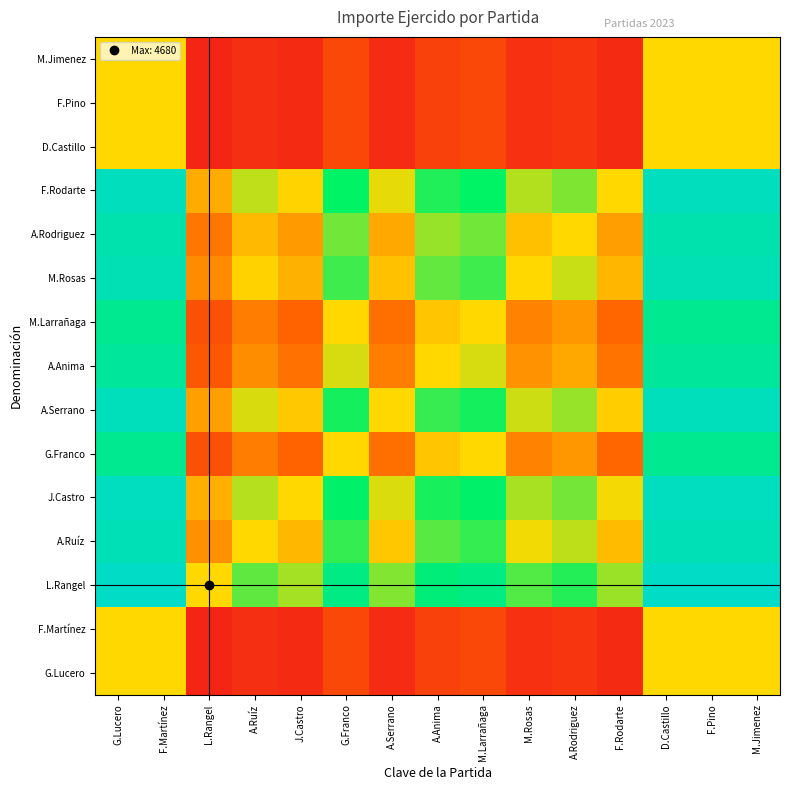

Reading left to right, extract all data points from this chart.

G.Lucero: G.Lucero=0.5	F.Martínez=0.5	L.Rangel=0.0	A.Ruíz=0.1	J.Castro=0.1	G.Franco=0.2	A.Serrano=0.1	A.Anima=0.1	M.Larrañaga=0.2	M.Rosas=0.1	A.Rodriguez=0.1	F.Rodarte=0.1	D.Castillo=0.5	F.Pino=0.5	M.Jimenez=0.5
F.Martínez: G.Lucero=0.5	F.Martínez=0.5	L.Rangel=0.0	A.Ruíz=0.1	J.Castro=0.1	G.Franco=0.2	A.Serrano=0.1	A.Anima=0.1	M.Larrañaga=0.2	M.Rosas=0.1	A.Rodriguez=0.1	F.Rodarte=0.1	D.Castillo=0.5	F.Pino=0.5	M.Jimenez=0.5
L.Rangel: G.Lucero=1.0	F.Martínez=1.0	L.Rangel=0.5	A.Ruíz=0.7	J.Castro=0.6	G.Franco=0.8	A.Serrano=0.6	A.Anima=0.8	M.Larrañaga=0.8	M.Rosas=0.7	A.Rodriguez=0.7	F.Rodarte=0.6	D.Castillo=1.0	F.Pino=1.0	M.Jimenez=1.0
A.Ruíz: G.Lucero=0.9	F.Martínez=0.9	L.Rangel=0.3	A.Ruíz=0.5	J.Castro=0.4	G.Franco=0.7	A.Serrano=0.5	A.Anima=0.7	M.Larrañaga=0.7	M.Rosas=0.5	A.Rodriguez=0.6	F.Rodarte=0.4	D.Castillo=0.9	F.Pino=0.9	M.Jimenez=0.9
J.Castro: G.Lucero=0.9	F.Martínez=0.9	L.Rangel=0.4	A.Ruíz=0.6	J.Castro=0.5	G.Franco=0.8	A.Serrano=0.5	A.Anima=0.7	M.Larrañaga=0.8	M.Rosas=0.6	A.Rodriguez=0.6	F.Rodarte=0.5	D.Castillo=0.9	F.Pino=0.9	M.Jimenez=0.9
G.Franco: G.Lucero=0.8	F.Martínez=0.8	L.Rangel=0.2	A.Ruíz=0.3	J.Castro=0.2	G.Franco=0.5	A.Serrano=0.3	A.Anima=0.5	M.Larrañaga=0.5	M.Rosas=0.3	A.Rodriguez=0.4	F.Rodarte=0.3	D.Castillo=0.8	F.Pino=0.8	M.Jimenez=0.8
A.Serrano: G.Lucero=0.9	F.Martínez=0.9	L.Rangel=0.4	A.Ruíz=0.5	J.Castro=0.5	G.Franco=0.7	A.Serrano=0.5	A.Anima=0.7	M.Larrañaga=0.7	M.Rosas=0.6	A.Rodriguez=0.6	F.Rodarte=0.5	D.Castillo=0.9	F.Pino=0.9	M.Jimenez=0.9
A.Anima: G.Lucero=0.9	F.Martínez=0.9	L.Rangel=0.2	A.Ruíz=0.3	J.Castro=0.3	G.Franco=0.5	A.Serrano=0.3	A.Anima=0.5	M.Larrañaga=0.5	M.Rosas=0.3	A.Rodriguez=0.4	F.Rodarte=0.3	D.Castillo=0.9	F.Pino=0.9	M.Jimenez=0.9
M.Larrañaga: G.Lucero=0.8	F.Martínez=0.8	L.Rangel=0.2	A.Ruíz=0.3	J.Castro=0.2	G.Franco=0.5	A.Serrano=0.3	A.Anima=0.5	M.Larrañaga=0.5	M.Rosas=0.3	A.Rodriguez=0.4	F.Rodarte=0.3	D.Castillo=0.8	F.Pino=0.8	M.Jimenez=0.8
M.Rosas: G.Lucero=0.9	F.Martínez=0.9	L.Rangel=0.3	A.Ruíz=0.5	J.Castro=0.4	G.Franco=0.7	A.Serrano=0.4	A.Anima=0.7	M.Larrañaga=0.7	M.Rosas=0.5	A.Rodriguez=0.6	F.Rodarte=0.4	D.Castillo=0.9	F.Pino=0.9	M.Jimenez=0.9
A.Rodriguez: G.Lucero=0.9	F.Martínez=0.9	L.Rangel=0.3	A.Ruíz=0.4	J.Castro=0.4	G.Franco=0.6	A.Serrano=0.4	A.Anima=0.6	M.Larrañaga=0.6	M.Rosas=0.4	A.Rodriguez=0.5	F.Rodarte=0.4	D.Castillo=0.9	F.Pino=0.9	M.Jimenez=0.9
F.Rodarte: G.Lucero=0.9	F.Martínez=0.9	L.Rangel=0.4	A.Ruíz=0.6	J.Castro=0.5	G.Franco=0.7	A.Serrano=0.5	A.Anima=0.7	M.Larrañaga=0.7	M.Rosas=0.6	A.Rodriguez=0.6	F.Rodarte=0.5	D.Castillo=0.9	F.Pino=0.9	M.Jimenez=0.9
D.Castillo: G.Lucero=0.5	F.Martínez=0.5	L.Rangel=0.0	A.Ruíz=0.1	J.Castro=0.1	G.Franco=0.2	A.Serrano=0.1	A.Anima=0.1	M.Larrañaga=0.2	M.Rosas=0.1	A.Rodriguez=0.1	F.Rodarte=0.1	D.Castillo=0.5	F.Pino=0.5	M.Jimenez=0.5
F.Pino: G.Lucero=0.5	F.Martínez=0.5	L.Rangel=0.0	A.Ruíz=0.1	J.Castro=0.1	G.Franco=0.2	A.Serrano=0.1	A.Anima=0.1	M.Larrañaga=0.2	M.Rosas=0.1	A.Rodriguez=0.1	F.Rodarte=0.1	D.Castillo=0.5	F.Pino=0.5	M.Jimenez=0.5
M.Jimenez: G.Lucero=0.5	F.Martínez=0.5	L.Rangel=0.0	A.Ruíz=0.1	J.Castro=0.1	G.Franco=0.2	A.Serrano=0.1	A.Anima=0.1	M.Larrañaga=0.2	M.Rosas=0.1	A.Rodriguez=0.1	F.Rodarte=0.1	D.Castillo=0.5	F.Pino=0.5	M.Jimenez=0.5